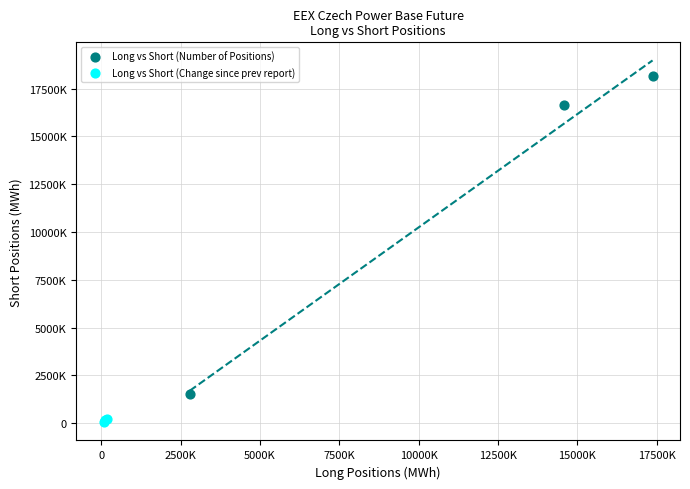

What are all the series names shown in the legend?

Long vs Short (Number of Positions), Long vs Short (Change since prev report)